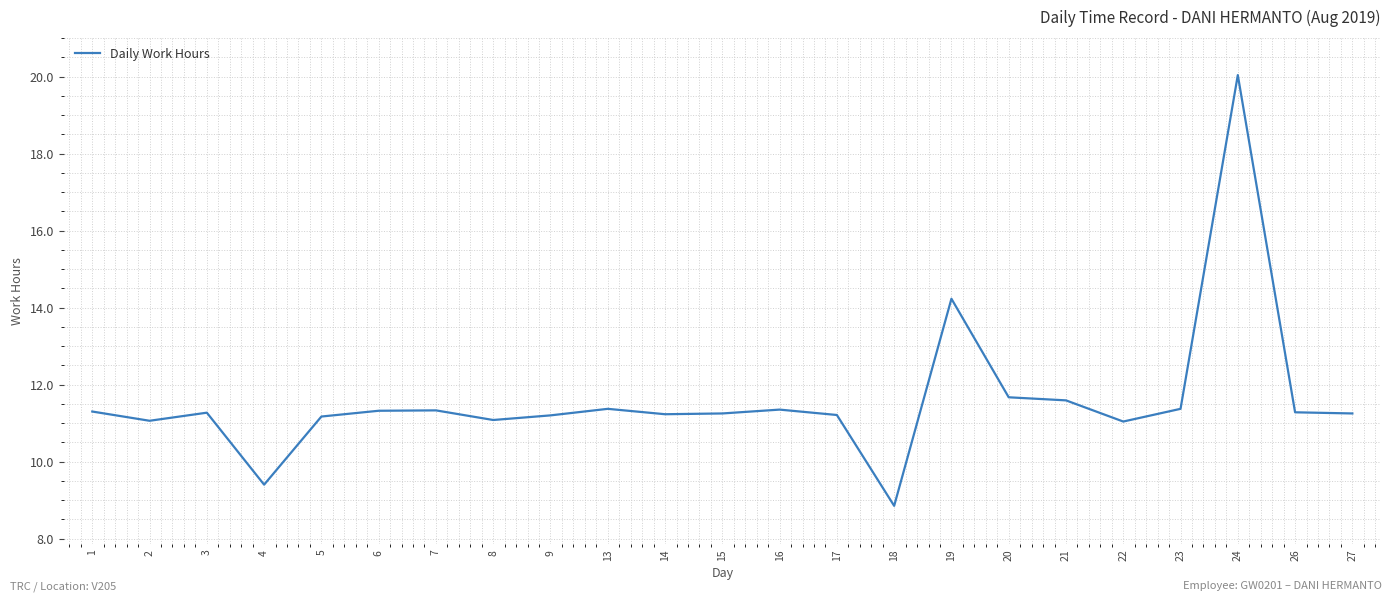

At which category does the data reach its first local peak?

3